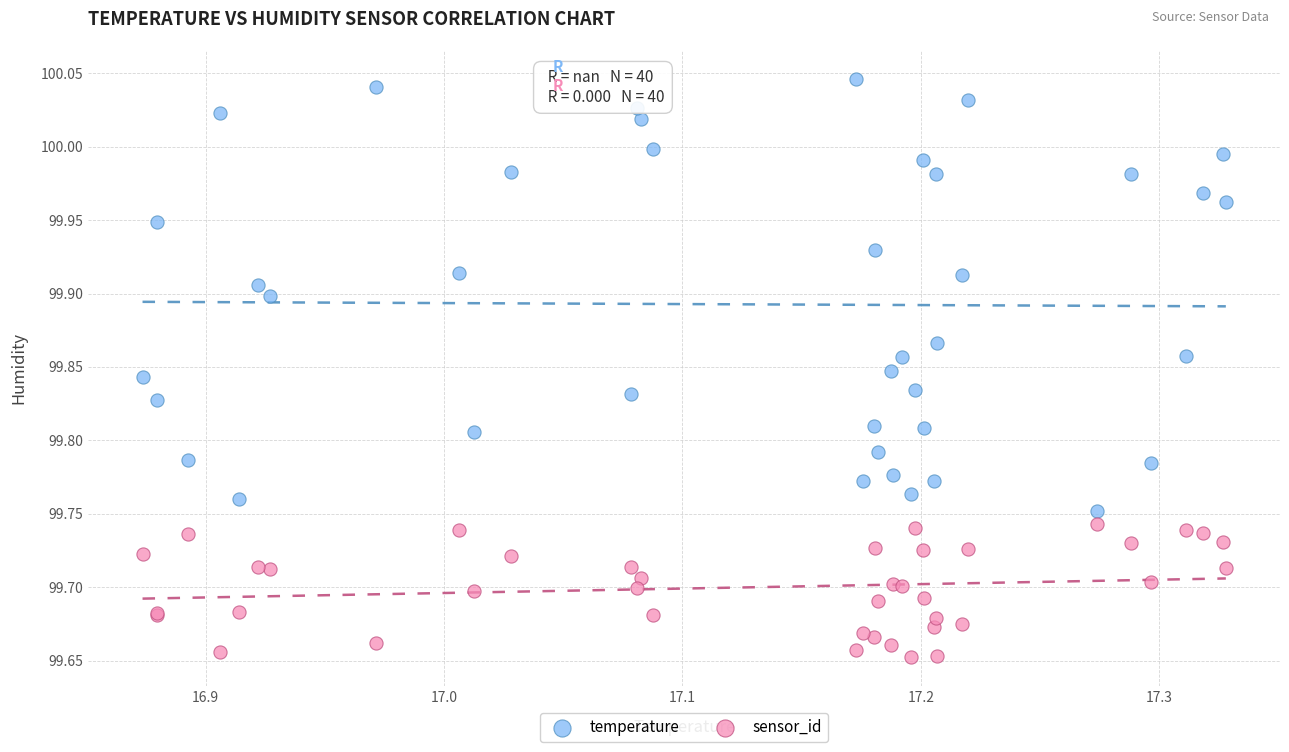

What are all the series names shown in the legend?

temperature, sensor_id